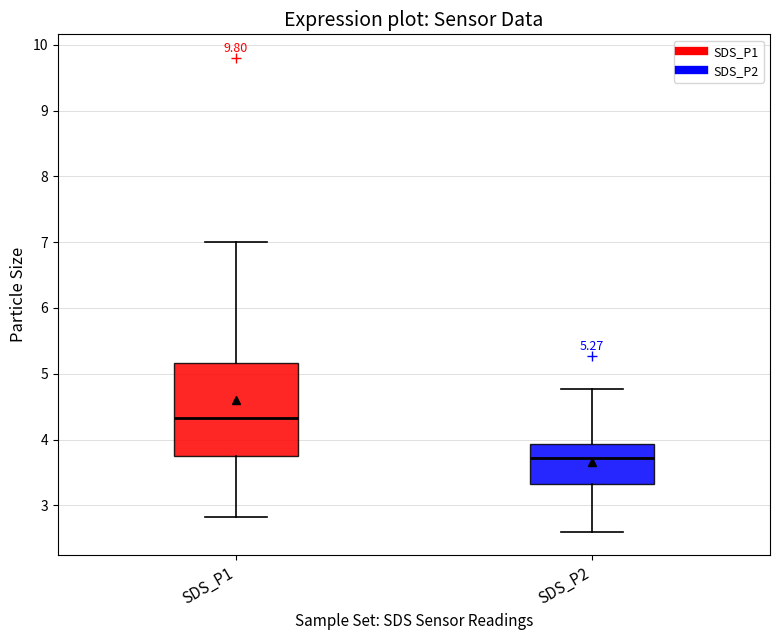

Which box's median line is the highest?

SDS_P1